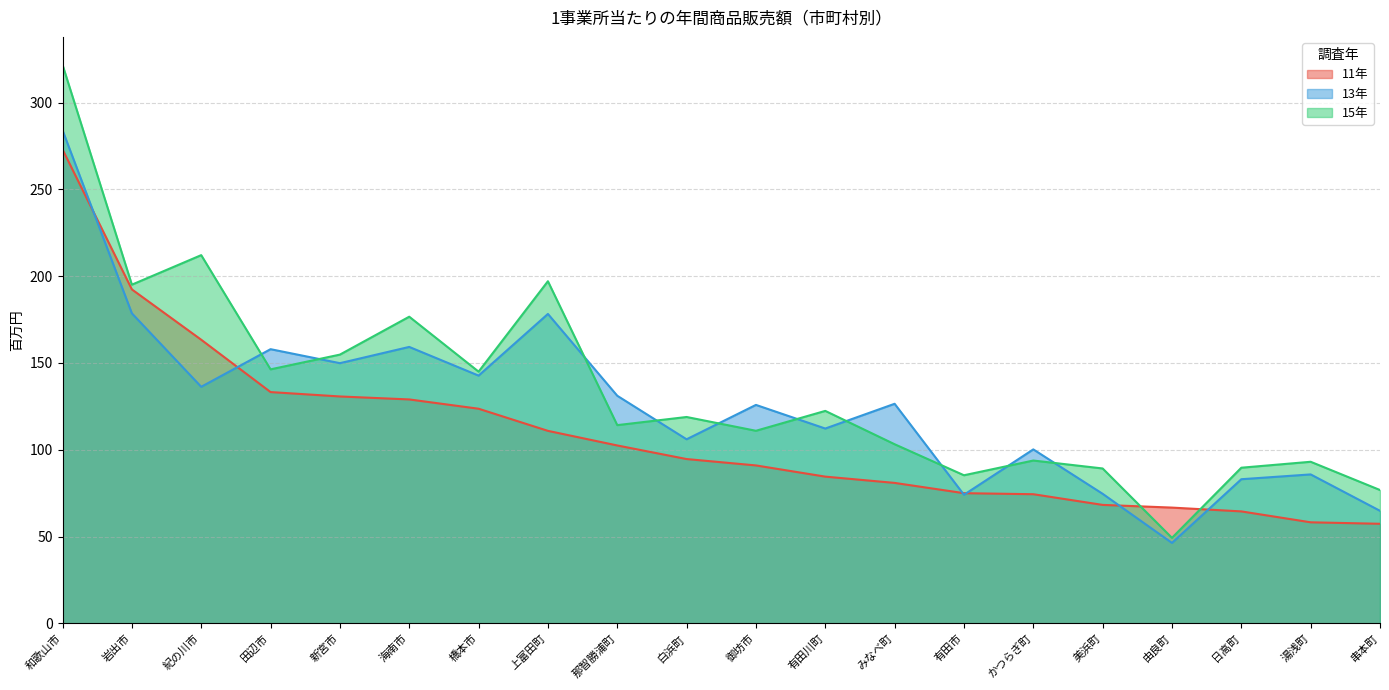

At which category is the sum across all series the highest?

和歌山市